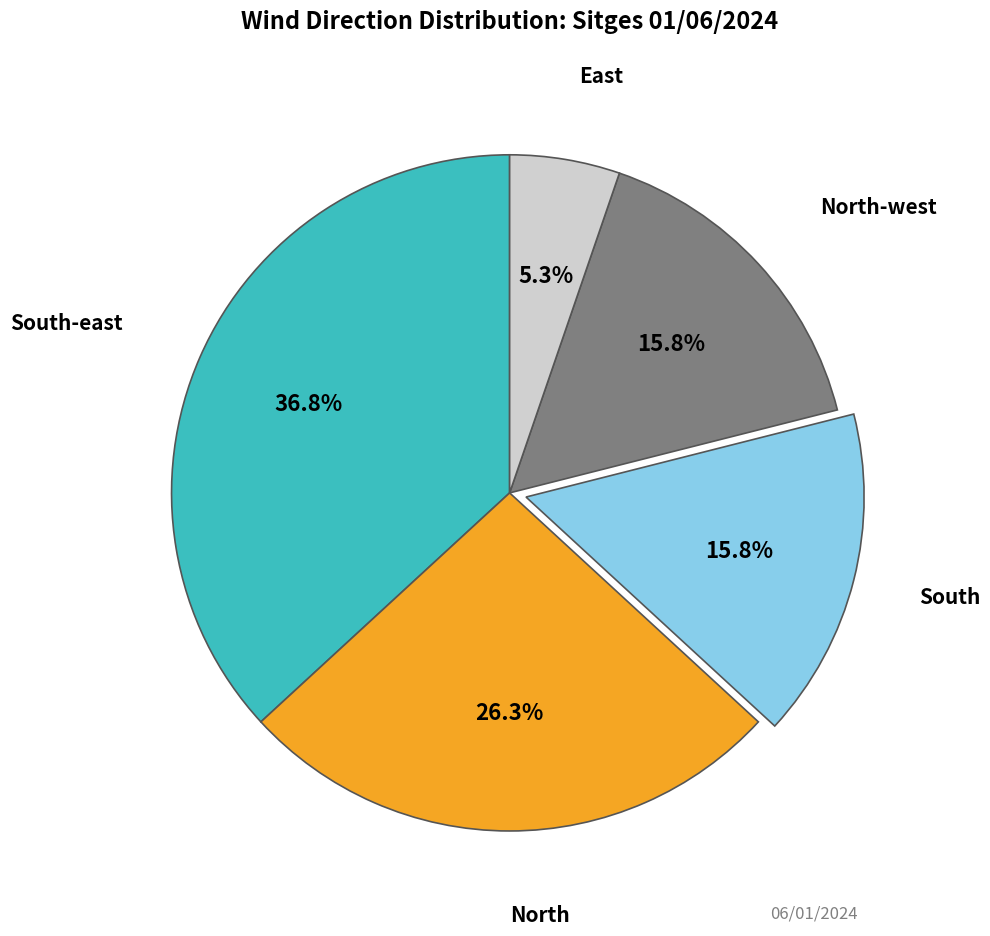

Which category has the smallest portion of the pie?

East